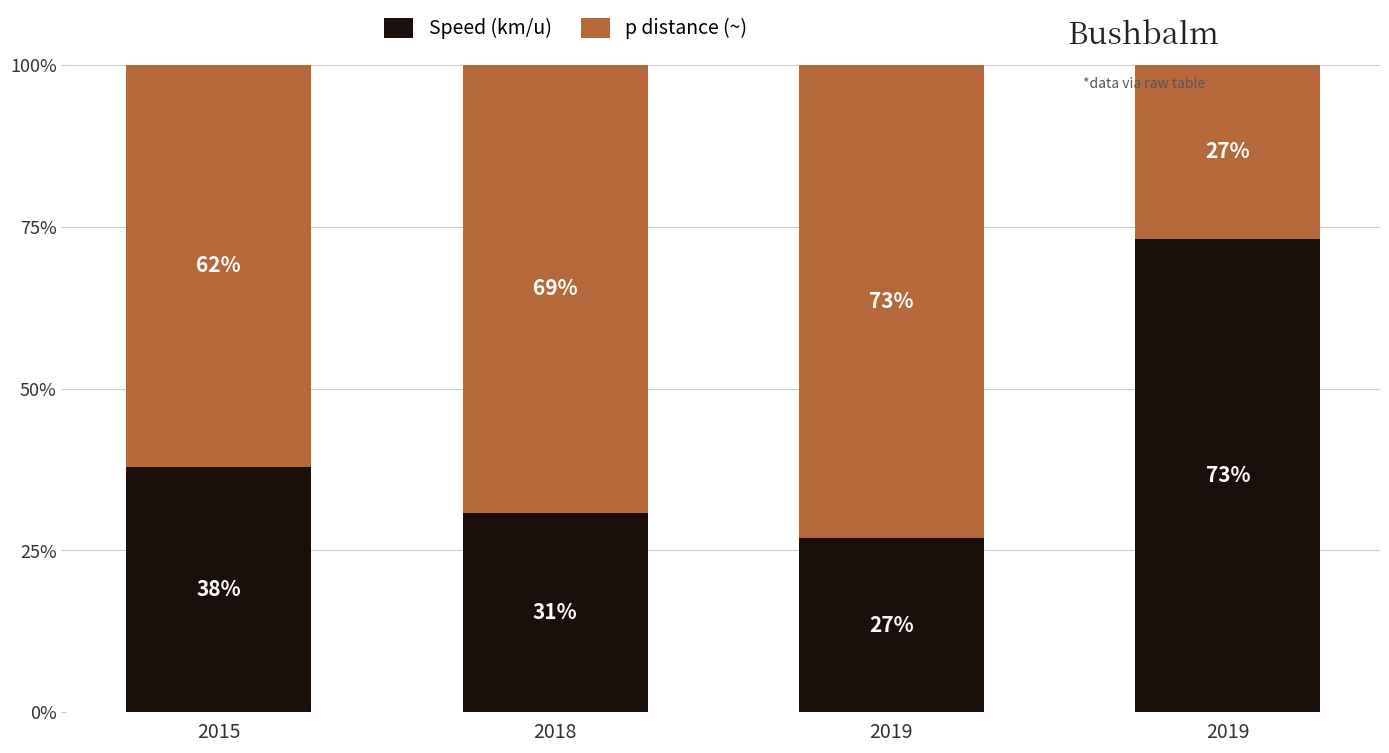

How many values in the Speed (km/u) series are below 37?

2